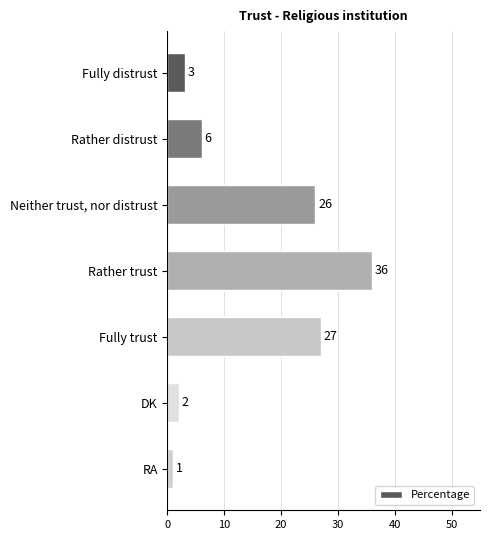

Reading top to bottom, transcribe all the data shown in this chart.

3	6	26	36	27	2	1